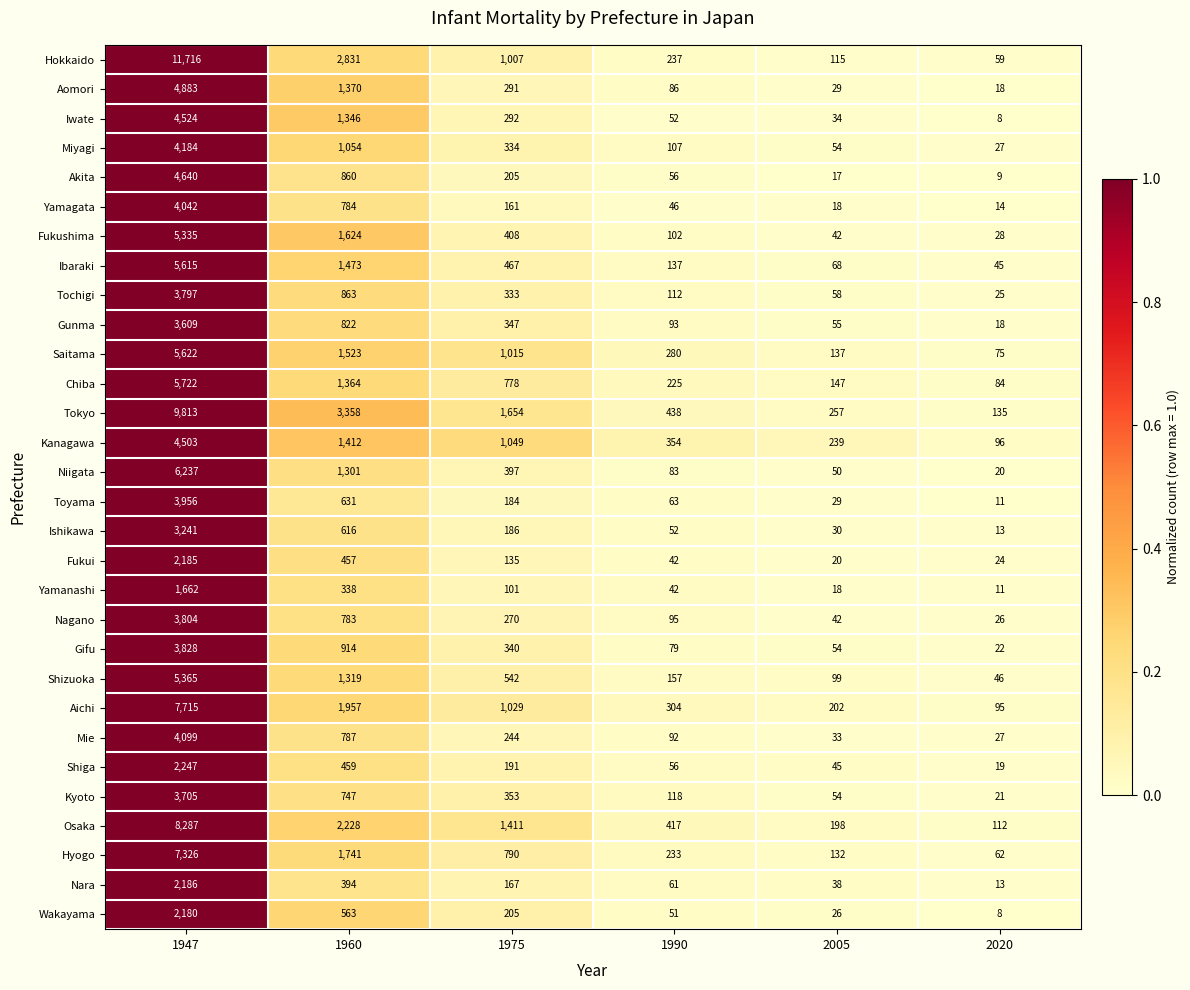

True or false: Osaka has a value of 8287 at 1947.

True